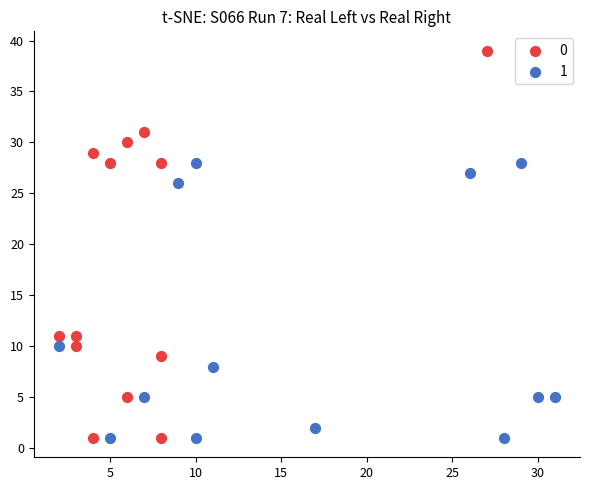

Which series has the widest spread of Y values?

0